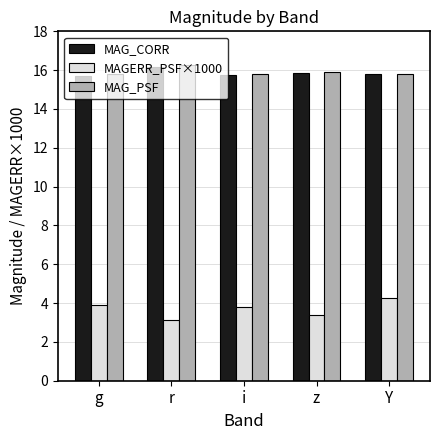

What is the label of the 4th bar from the right?

r